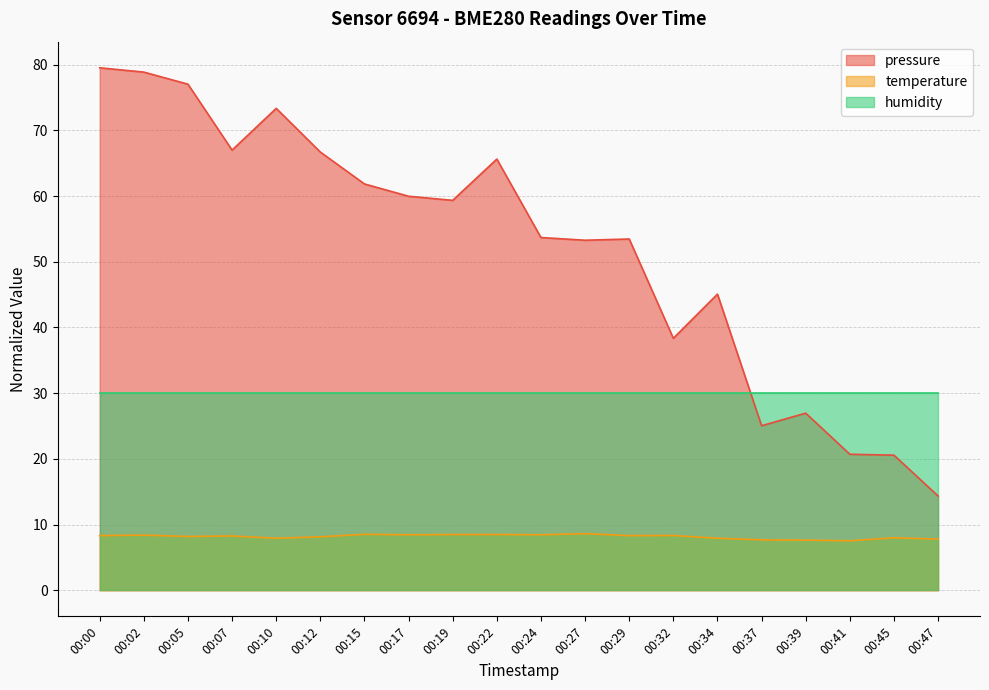

What are all the series names shown in the legend?

pressure, temperature, humidity